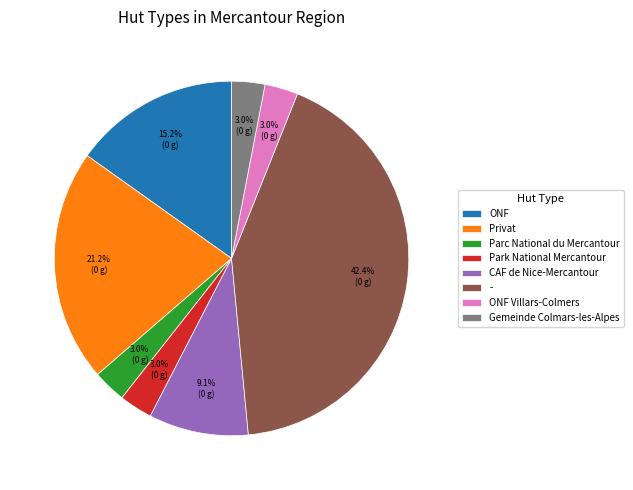

What is the largest slice in the pie chart?

-